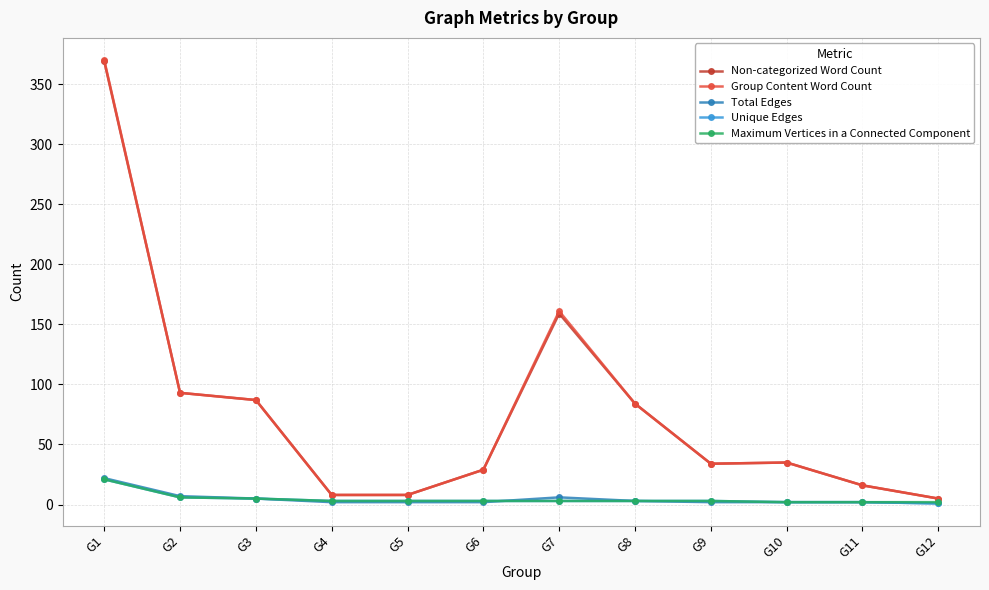

At how many categories does at least one series exceed 69?

5